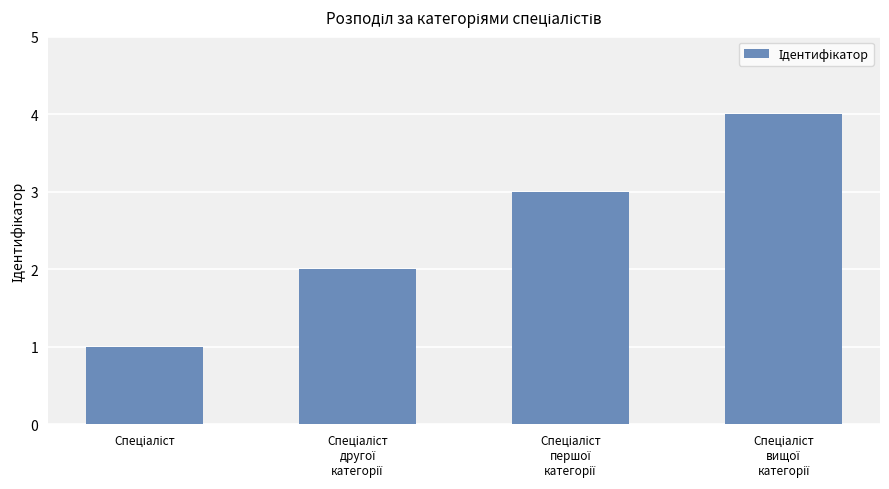

How many values are between 2 and 4?

3